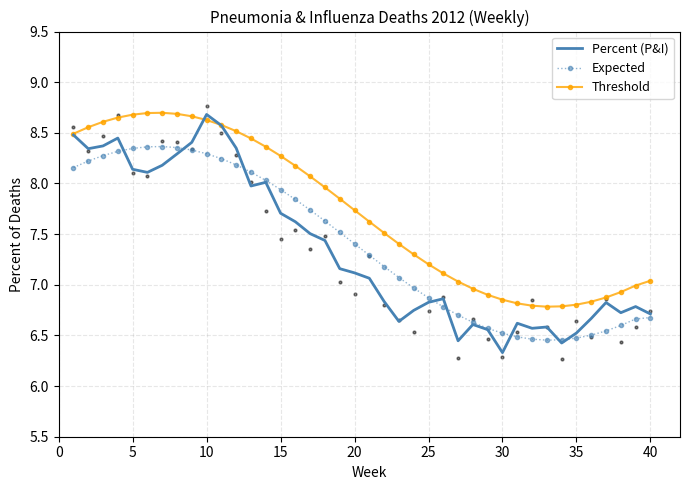

How many values in the Expected series are below 7?

17